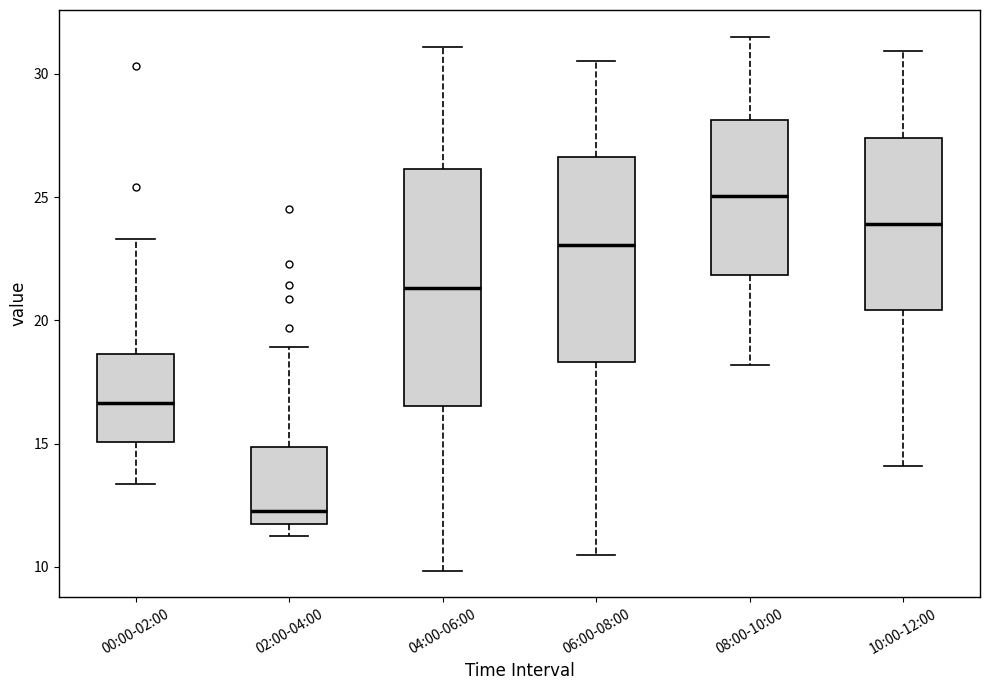

Reading left to right, read every box against the y-axis: the position of its median line, the range the box covers, and the ends of its whiskers. The values are not printed on the chart, so give them approximately, as read against the axis.

00:00-02:00: median 16.5, box 15.0 to 18.5, whiskers 13.5 to 23.5
02:00-04:00: median 12.5, box 11.5 to 15.0, whiskers 11.5 (just below the box's lower edge) to 19.0
04:00-06:00: median 21.5, box 16.5 to 26.0, whiskers 10.0 to 31.0
06:00-08:00: median 23.0, box 18.5 to 26.5, whiskers 10.5 to 30.5
08:00-10:00: median 25.0, box 22.0 to 28.0, whiskers 18.0 to 31.5
10:00-12:00: median 24.0, box 20.5 to 27.5, whiskers 14.0 to 31.0